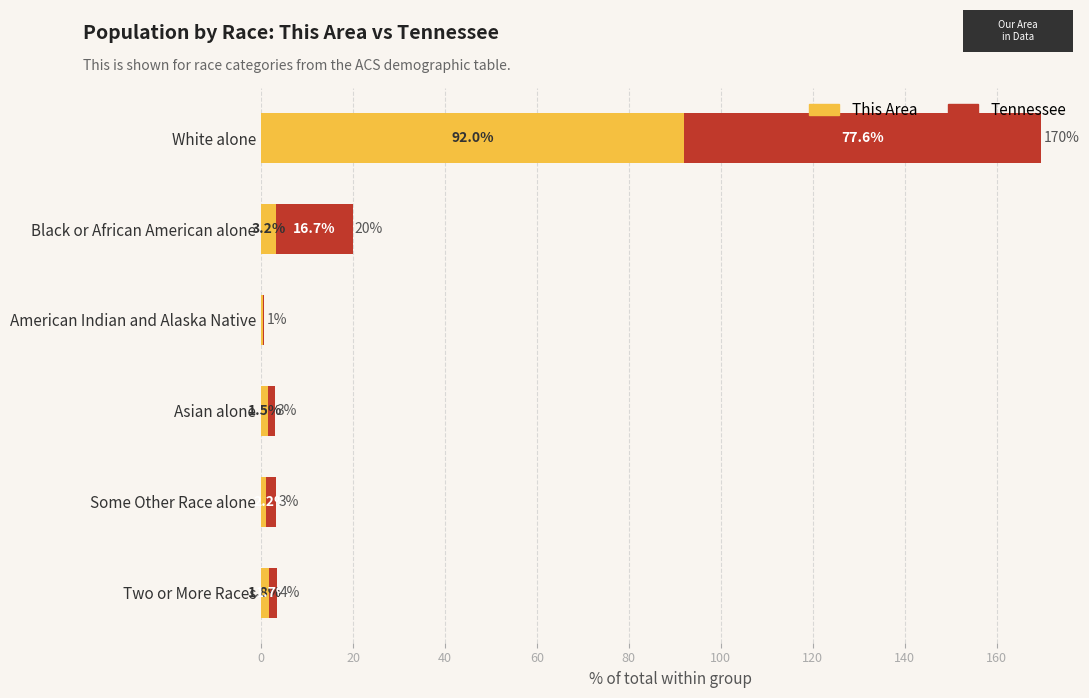

What is the sum of the This Area values at White alone and Some Other Race alone?

93.1